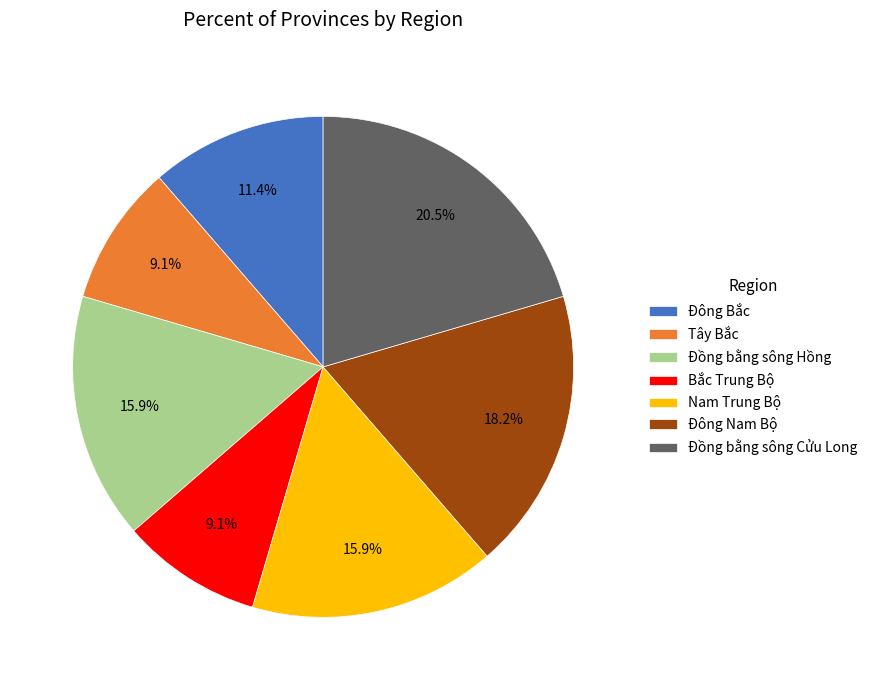

Which category has the biggest portion of the pie?

Đồng bằng sông Cửu Long